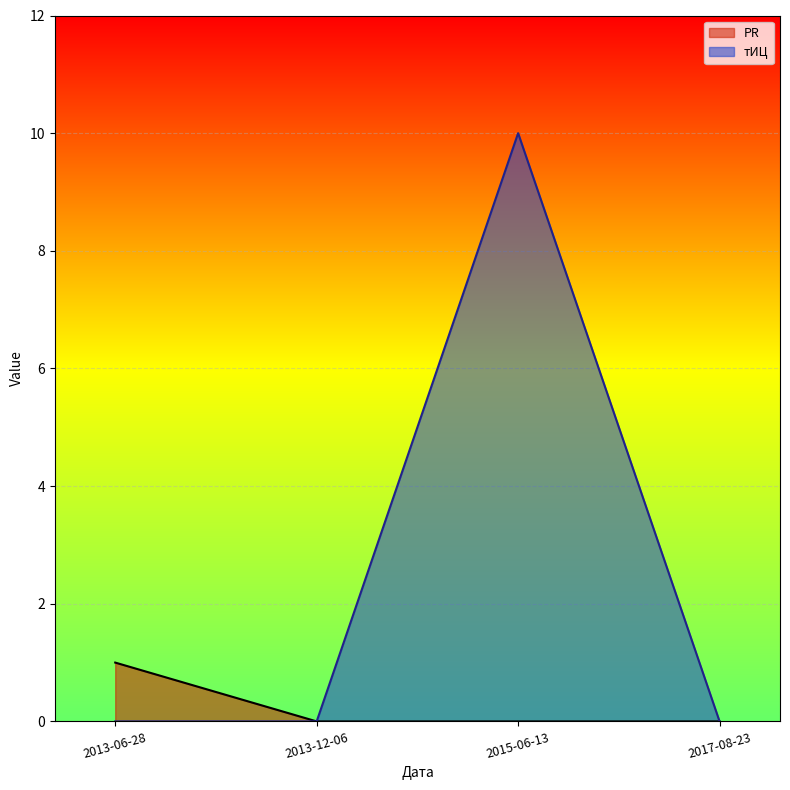

Reading right to left, extract all data points from this chart.

PR: 0	0	0	1
тИЦ: 0	10	0	0